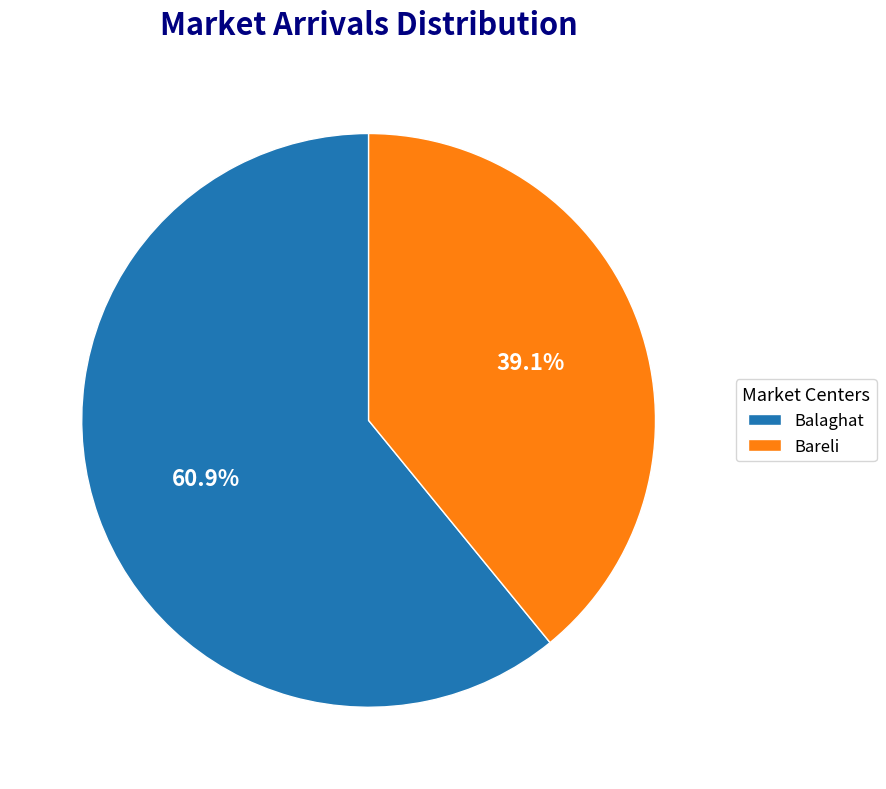

What percentage is the Balaghat slice, to the nearest percent?

61%